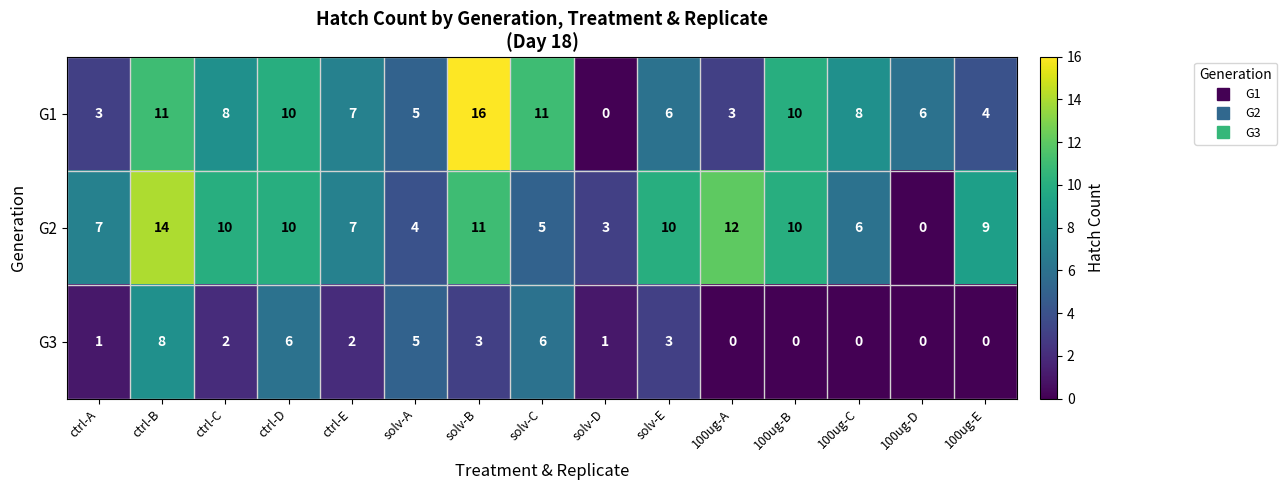

How many values in the G3 series are below 2?

7